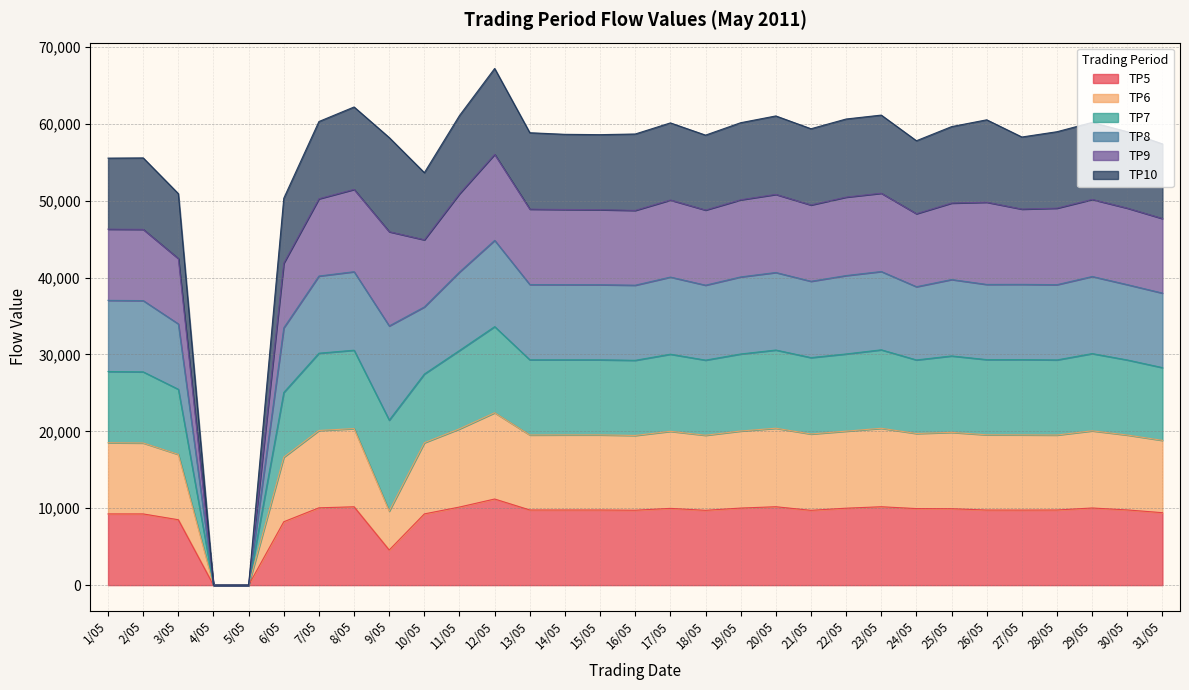

Which has a higher value, 10/05 or 8/05?

8/05